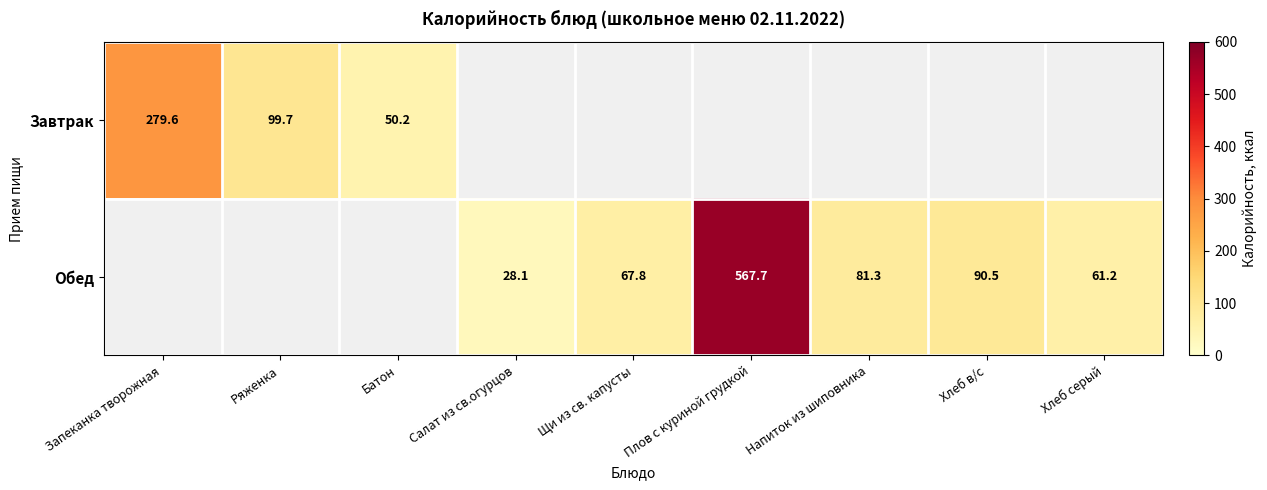

What is the difference between the Обед values at Плов с куриной грудкой and Напиток из шиповника?

486.4